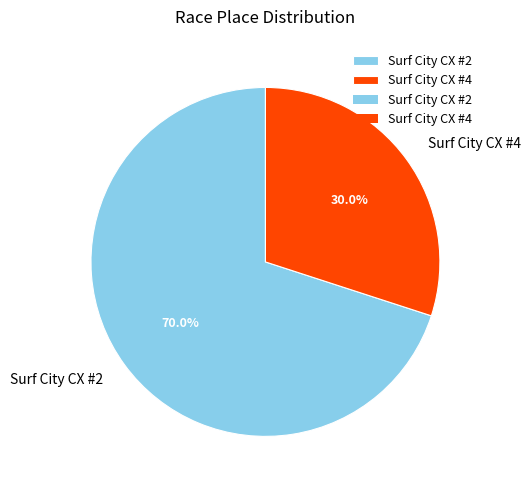

How many slices are in this pie chart?

2